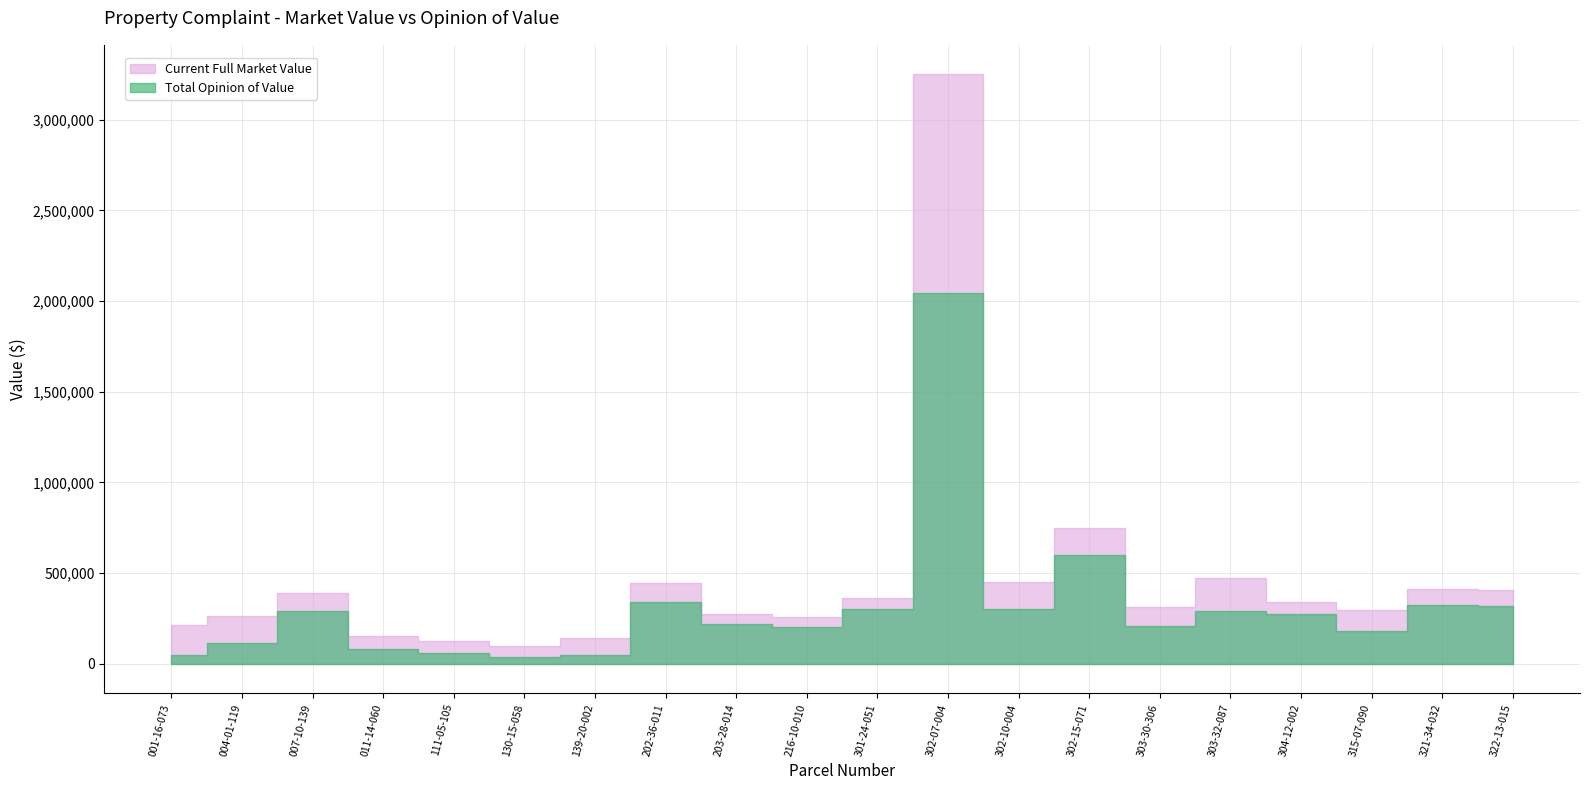

Reading right to left, what are all the values shown in this chart?

Current Full Market Value: 409200	413400	298700	339300	470900	314400	750800	450000	3250000	362600	255200	275000	447300	140000	99500	125600	152300	388300	260800	213600
Total Opinion of Value: 316200	325500	180000	273000	290300	210000	600000	300000	2041582	299600	202272	221000	340000	50000	35000	60000	80000	290000	115000	50000